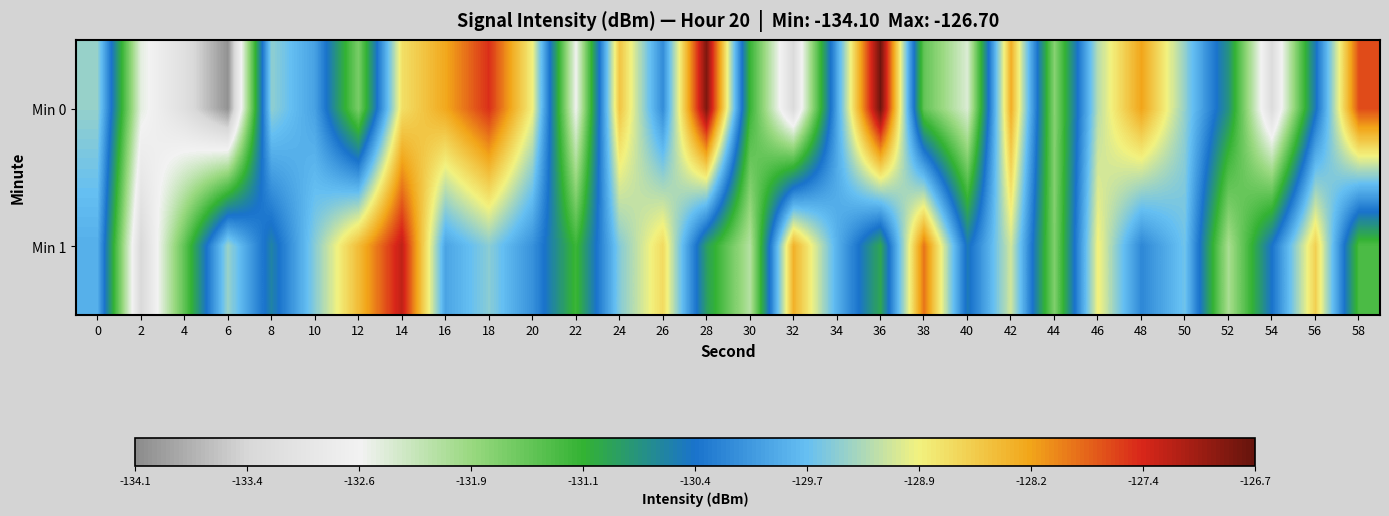

Which category has the lowest value across all series?

6